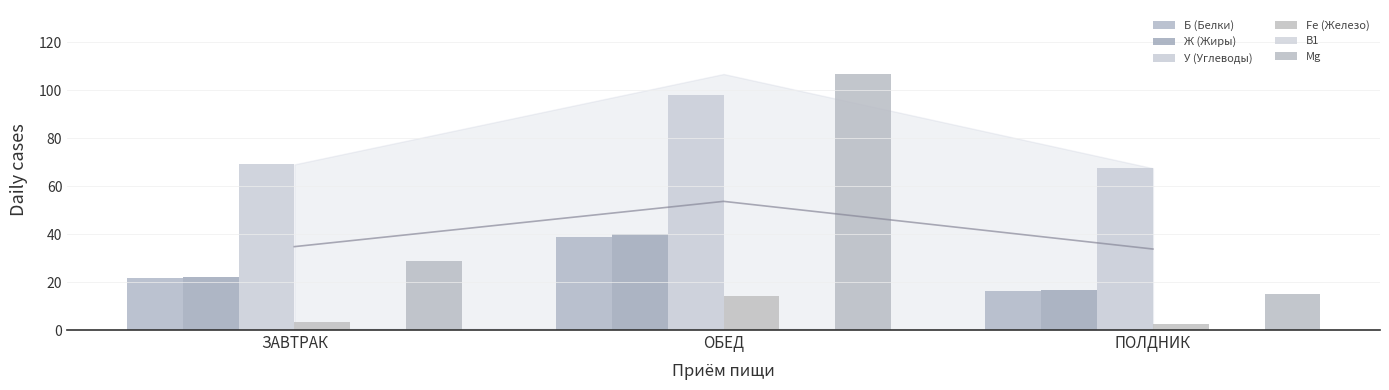

Rank the series at ЗАВТРАК from lowest to highest value.

В1, Fe (Железо), Б (Белки), Ж (Жиры), Mg, У (Углеводы)